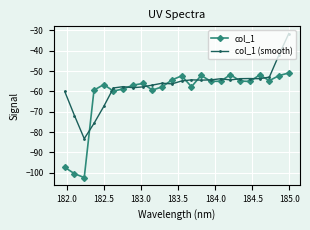

List the series in order of their overall mean, lowest first.

col_1, col_1 (smooth)